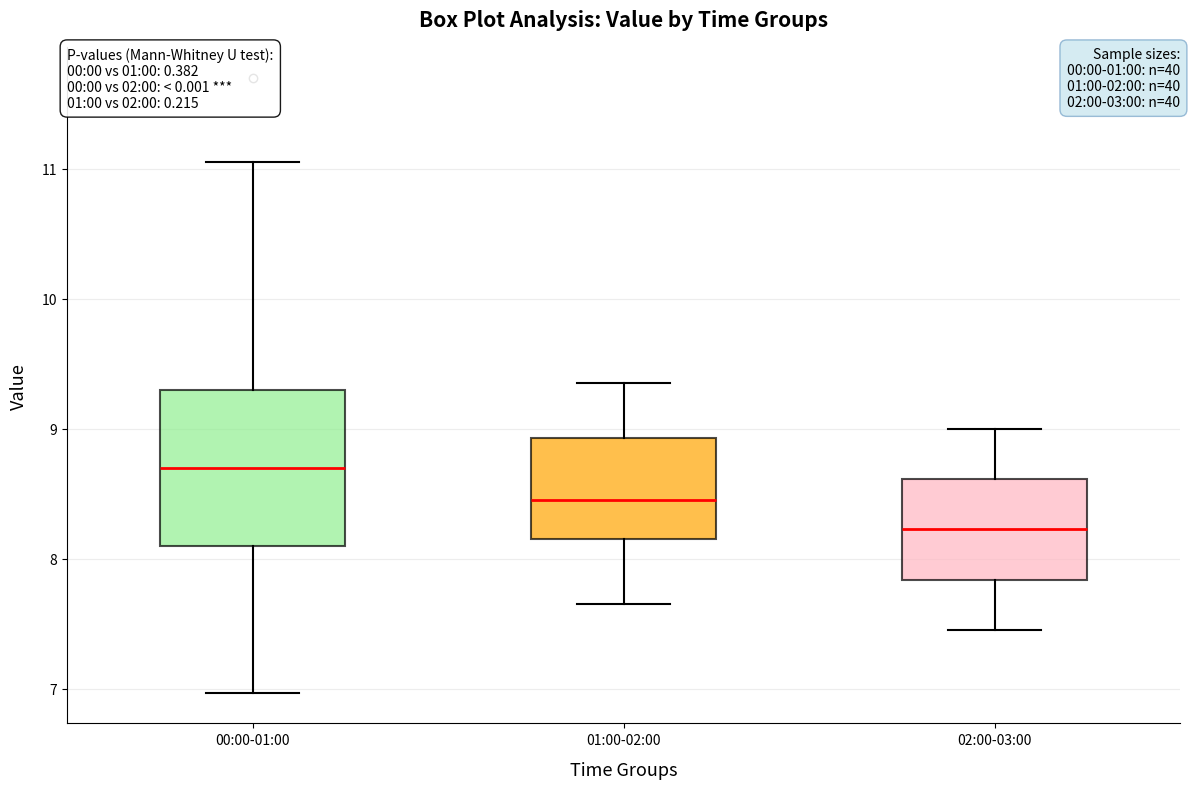

Where does the lower whisker of the box for 00:00-01:00 end on the y-axis? The values are not printed on the chart, so give them approximately, as read against the axis.

7.0